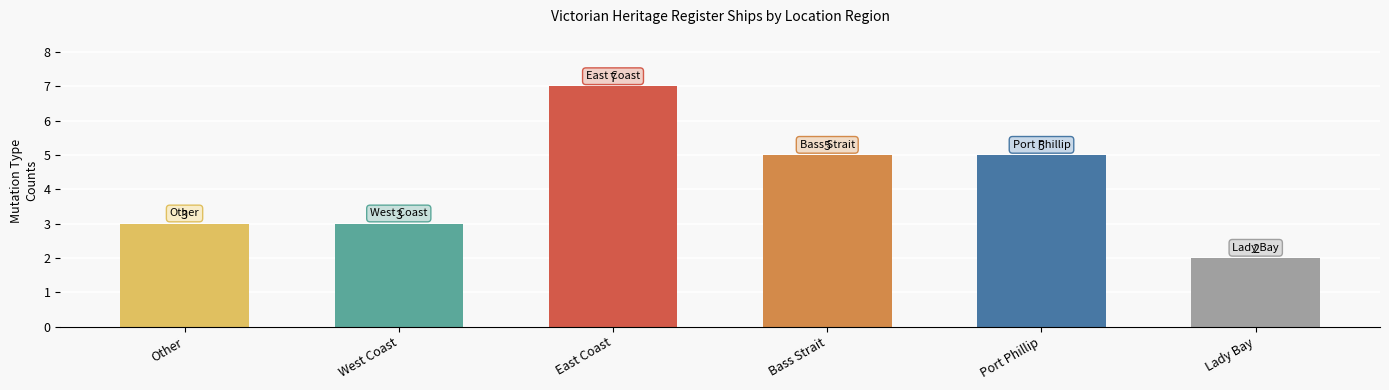

Where does the data first go above 5?

East Coast